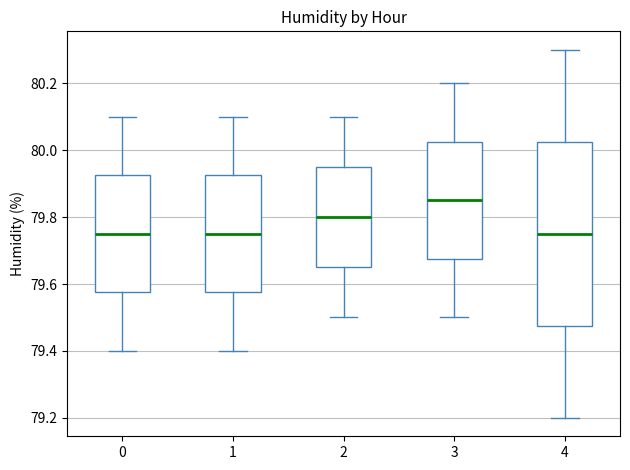

Reading left to right, transcribe this box plot: for each box, give where its median line is, the range the box spans, and where its two whiskers end, as read against the y-axis. The values are not printed on the chart, so give them approximately, as read against the axis.

0: median 79.76, box 79.58 to 79.92, whiskers 79.40 to 80.10
1: median 79.76, box 79.58 to 79.92, whiskers 79.40 to 80.10
2: median 79.80, box 79.66 to 79.96, whiskers 79.50 to 80.10
3: median 79.86, box 79.68 to 80.02, whiskers 79.50 to 80.20
4: median 79.76, box 79.48 to 80.02, whiskers 79.20 to 80.30